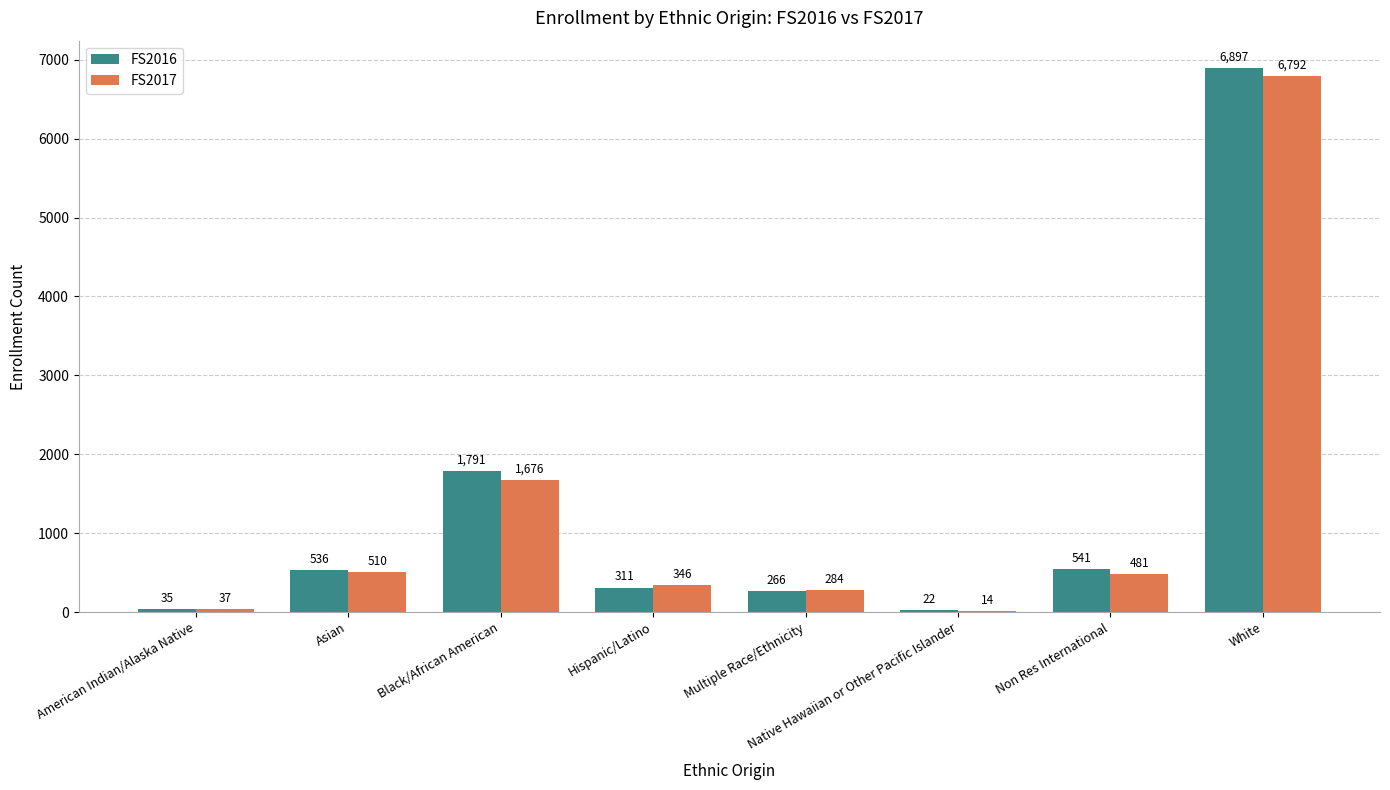

Is the value of FS2016 at Non Res International greater than the value of FS2017 at White?

No